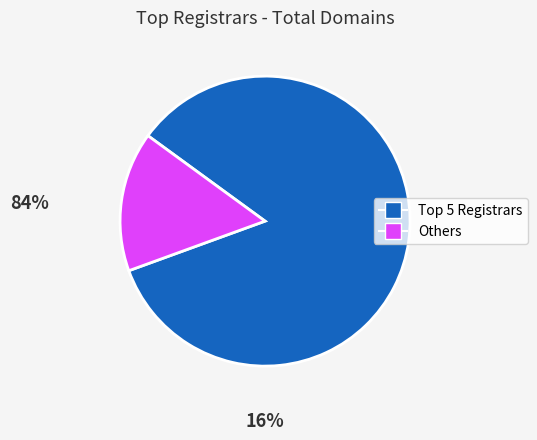

Is there any slice that represents more than half of the pie?

Yes